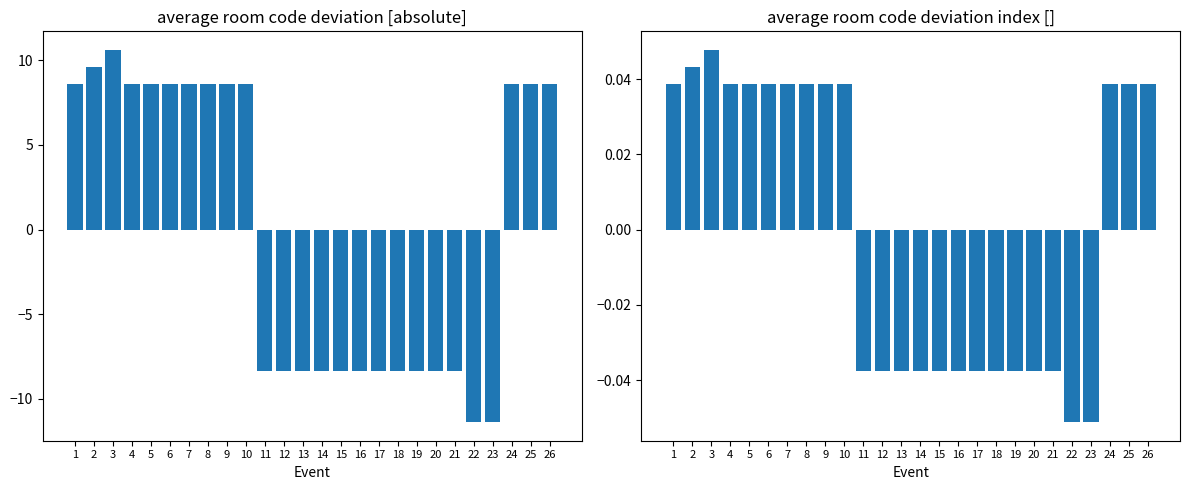

List the series in order of their peak value, lowest first.

col_4 (normalized), col_4 (centered)